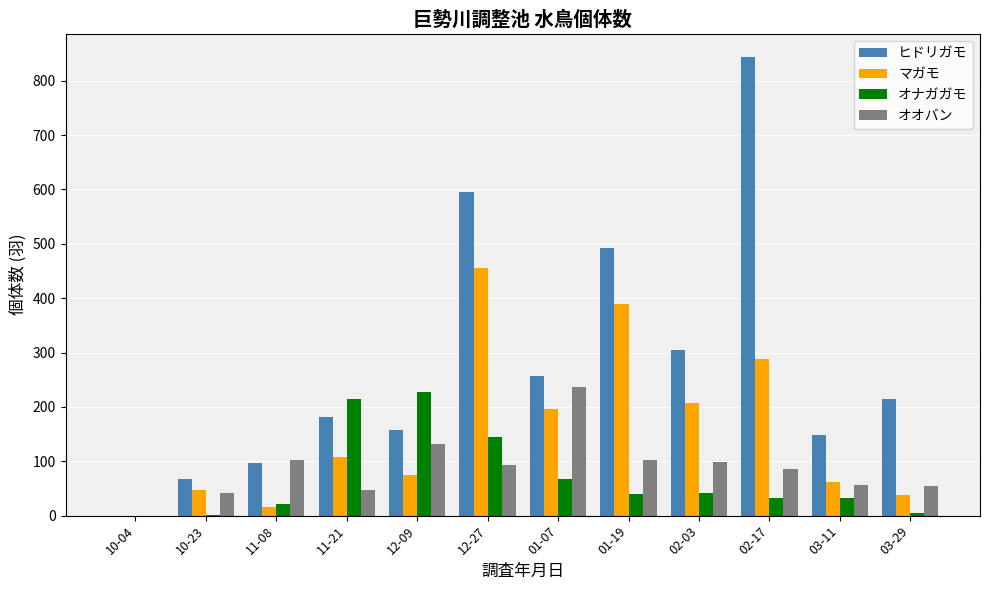

Where does the オオバン series first go above 93?

11-08